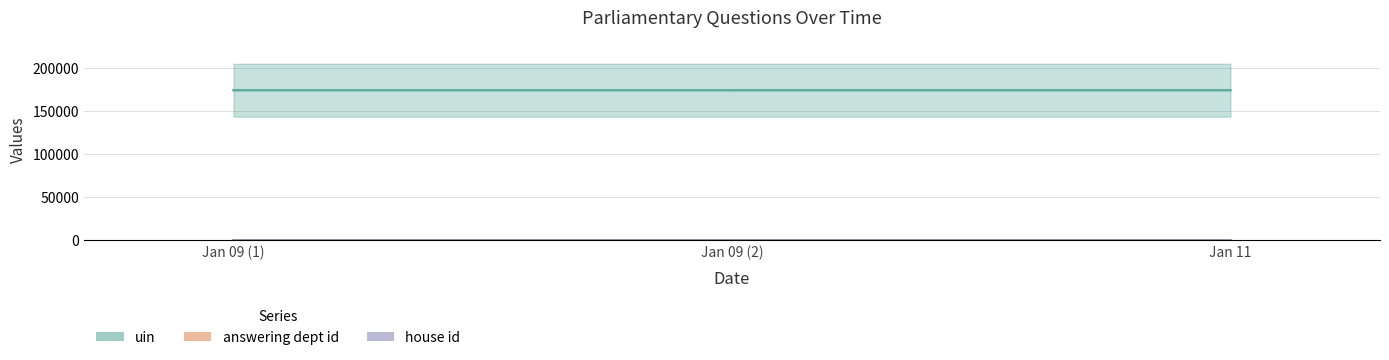

Reading left to right, transcribe all the data shown in this chart.

uin: 2019-01-09=204563	2019-01-09=204564	2019-01-11=204568
answering dept id: 2019-01-09=17	2019-01-09=17	2019-01-11=17
house id: 2019-01-09=1	2019-01-09=1	2019-01-11=1